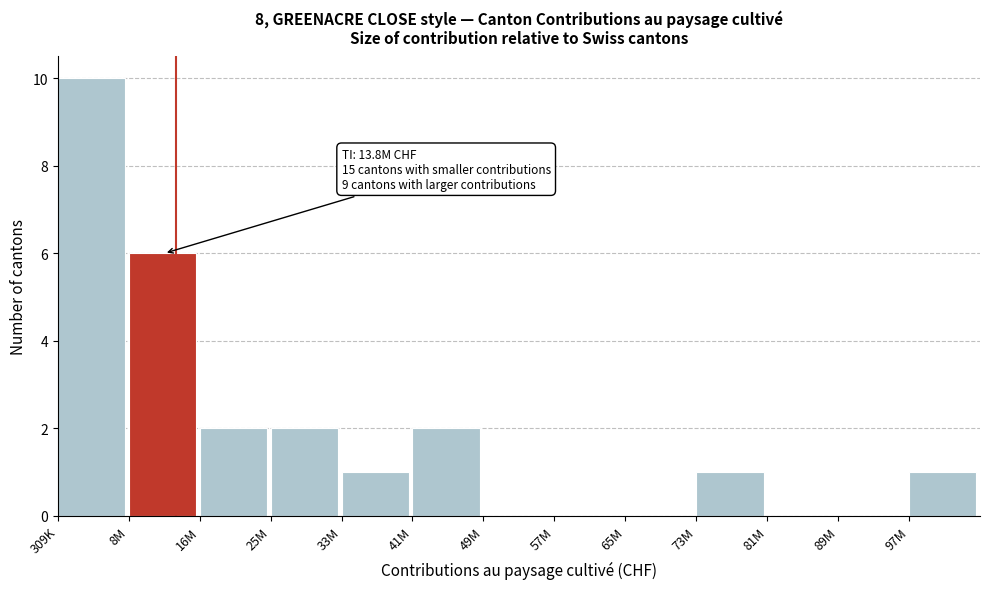

Reading left to right, what are all the values shown in this chart?

309K=10	8M=6	16M=2	25M=2	33M=1	41M=2	49M=0	57M=0	65M=0	73M=1	81M=0	89M=0	97M=1